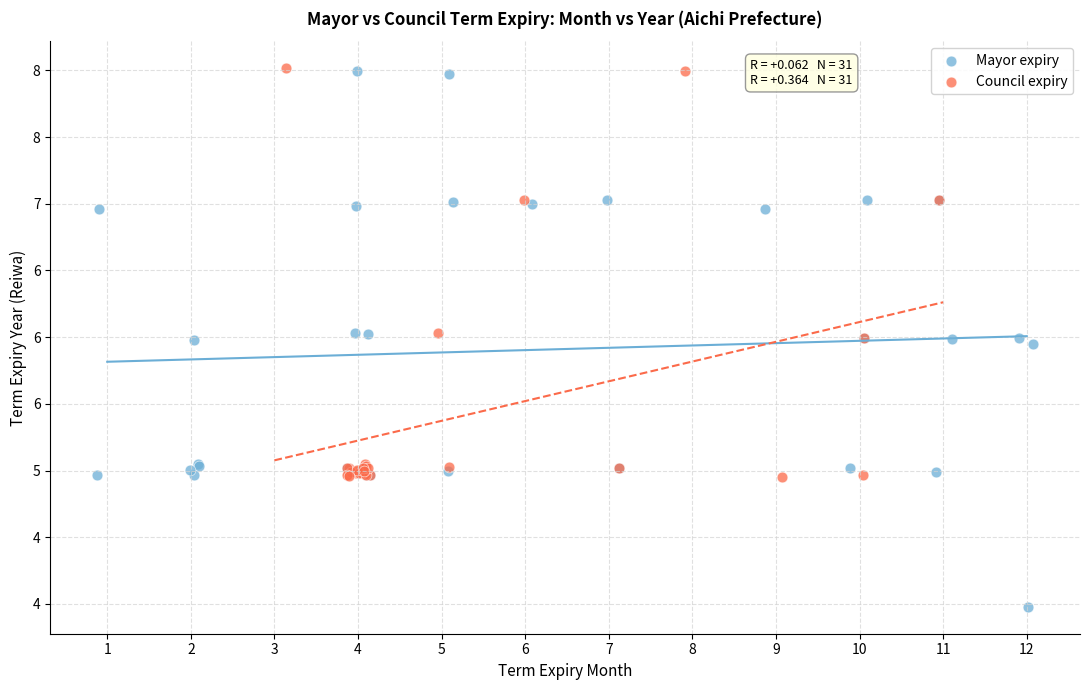

Which series contains the lowest Y value?

Mayor expiry